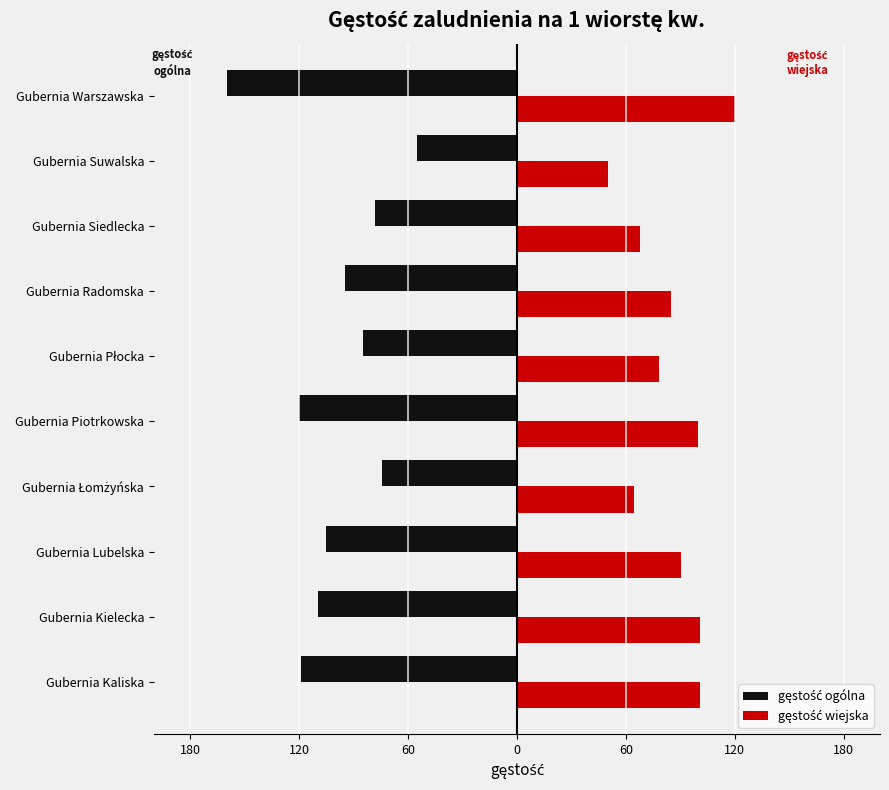

What is the lowest value of the gęstość ogólna series?

-160.0